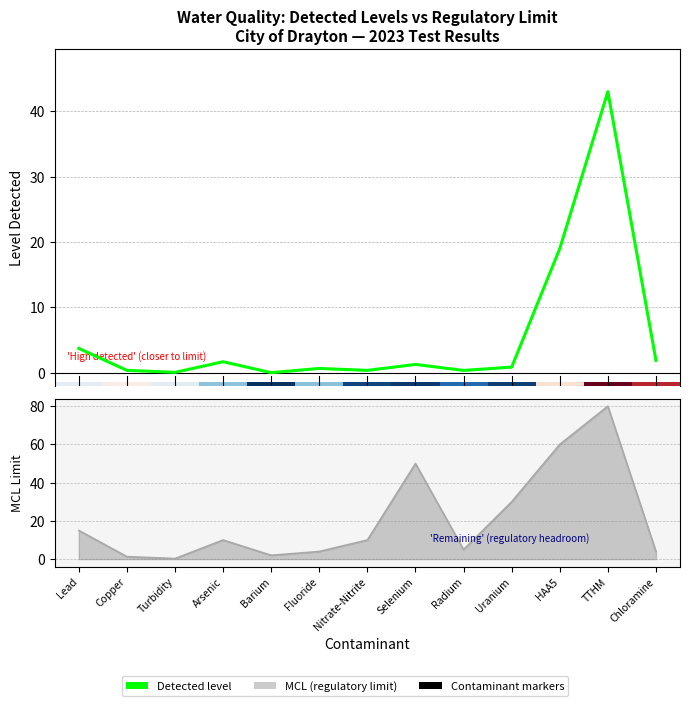

Reading left to right, list all the values displayed in this chart.

Detected level: 3.7	0.4	0.1	1.7	0.0	0.7	0.4	1.3	0.4	0.9	19.0	43.0	1.9
MCL (regulatory limit): 15.0	1.3	0.3	10.0	2.0	4.0	10.0	50.0	5.0	30.0	60.0	80.0	4.0